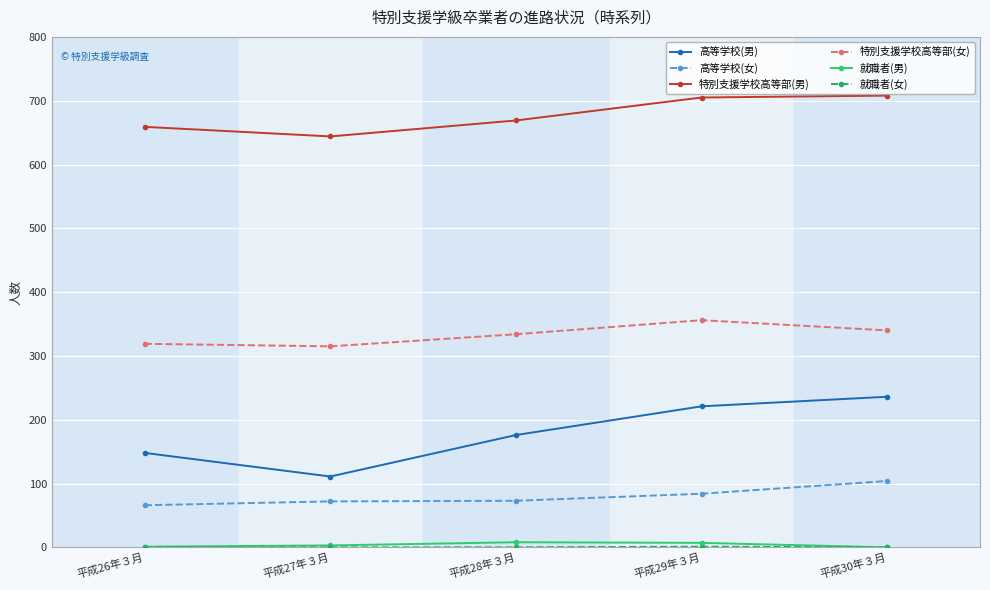

True or false: 高等学校(女) and 特別支援学校高等部(女) cross at least once.

False